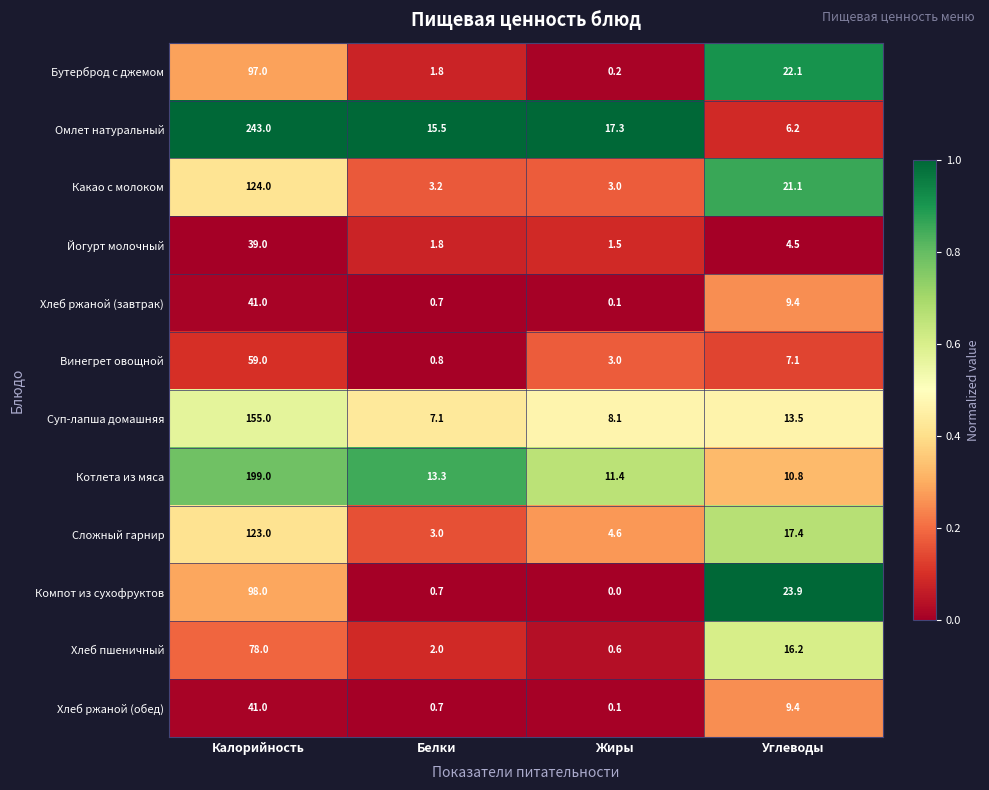

What is the difference between the maximum and second lowest values in the Котлета из мяса series?

187.6